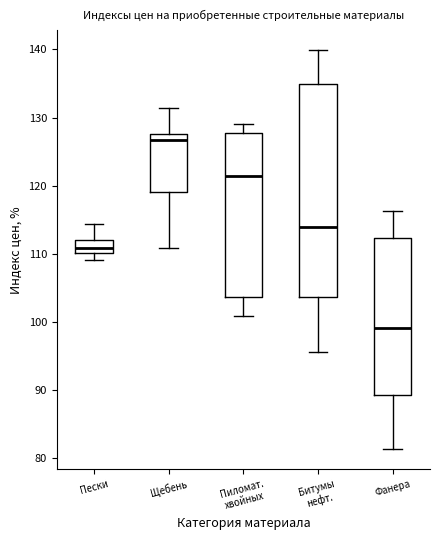

Which box is the tallest, from its lower edge to its upper edge?

Битумы нефт.